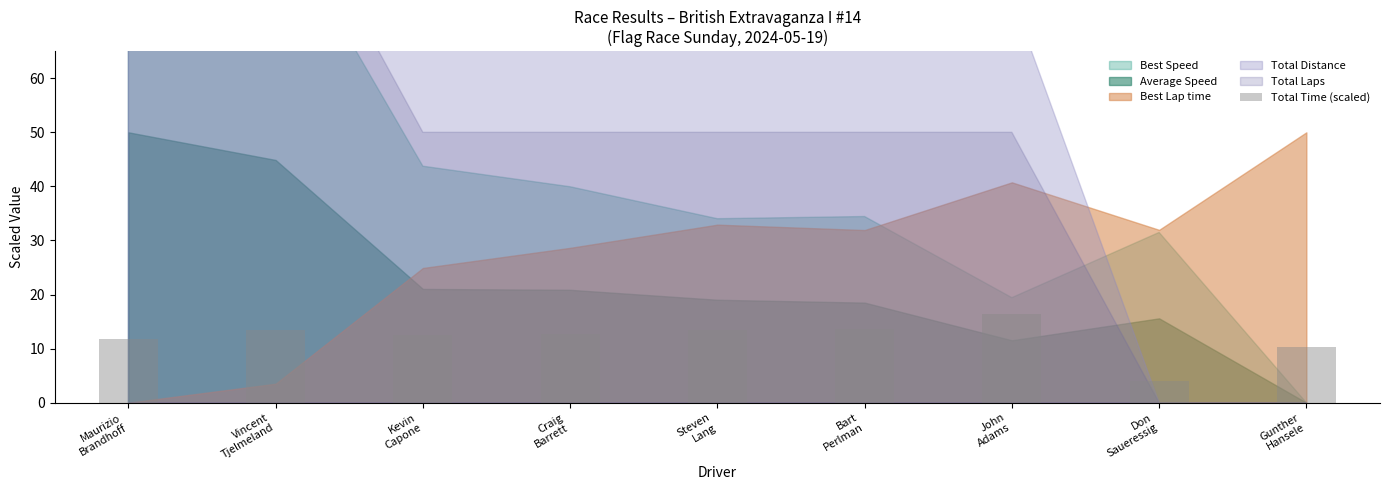

The value at Steven
Lang is 3.0. True or false?

False